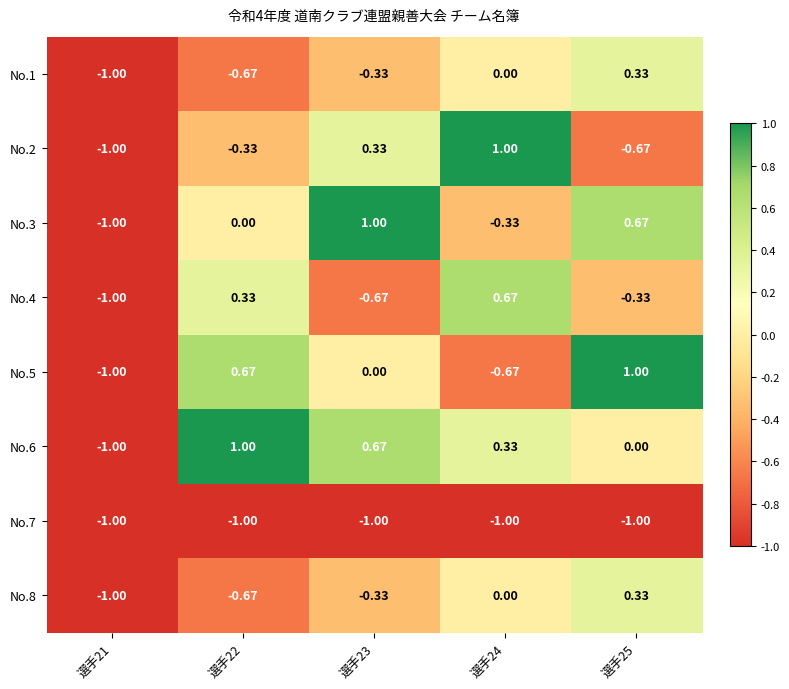

Is the value of No.3 at 選手24 greater than the value of No.5 at 選手22?

No